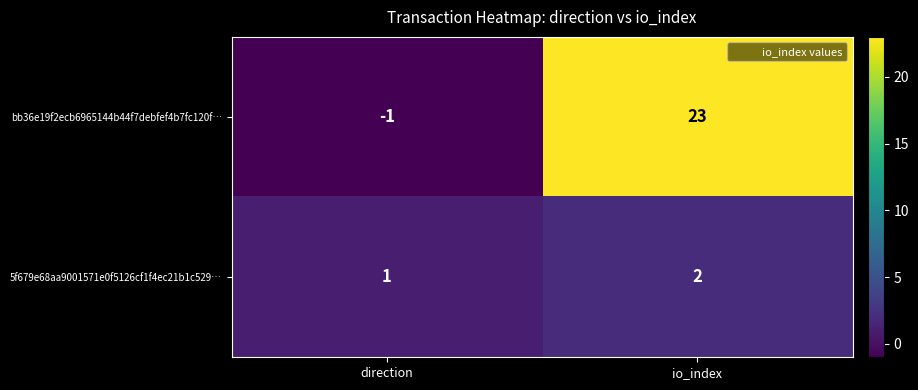

Reading left to right, what are all the values shown in this chart?

bb36e19f2ecb6965144b44f7debfef4b7fc120f…: direction=-1	io_index=23
5f679e68aa9001571e0f5126cf1f4ec21b1c529…: direction=1	io_index=2